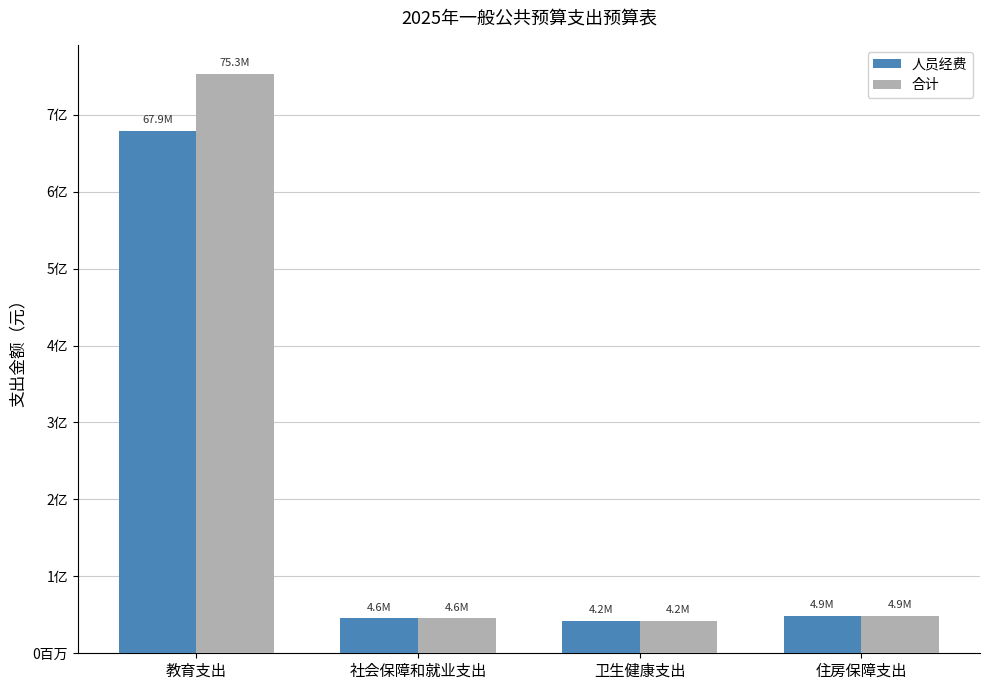

Are the bars grouped side by side (vs. stacked)?

Yes